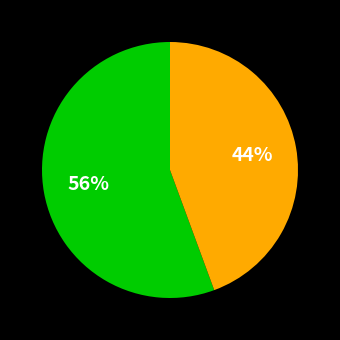

Count the number of slices in the pie.

2